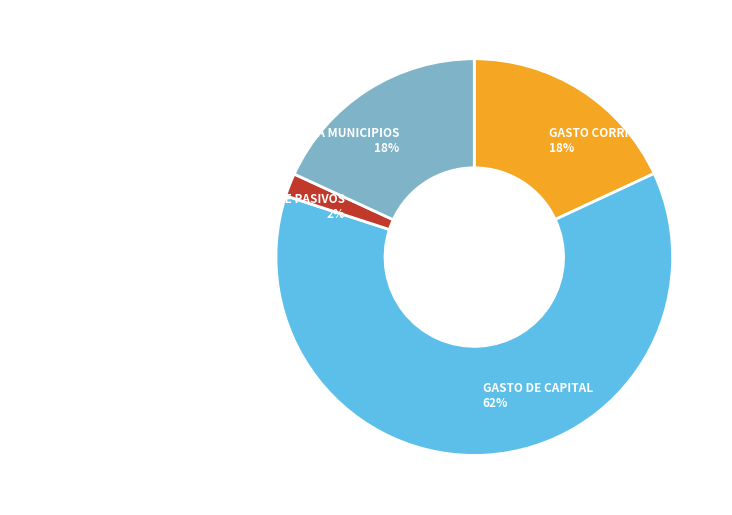

Does any single category account for the majority?

Yes